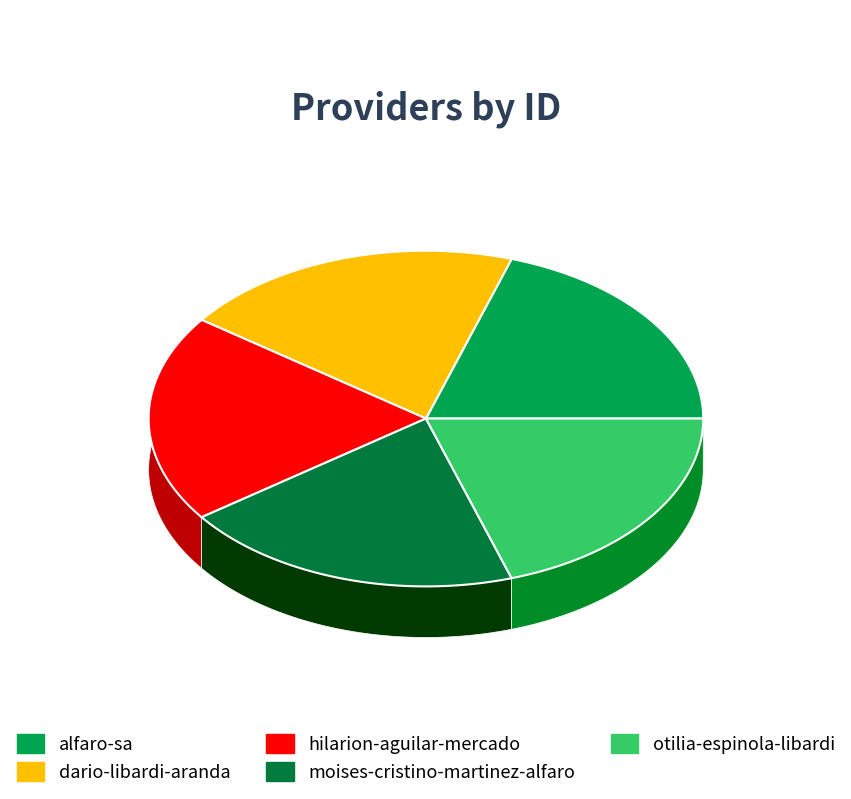

Count the number of slices in the pie.

5